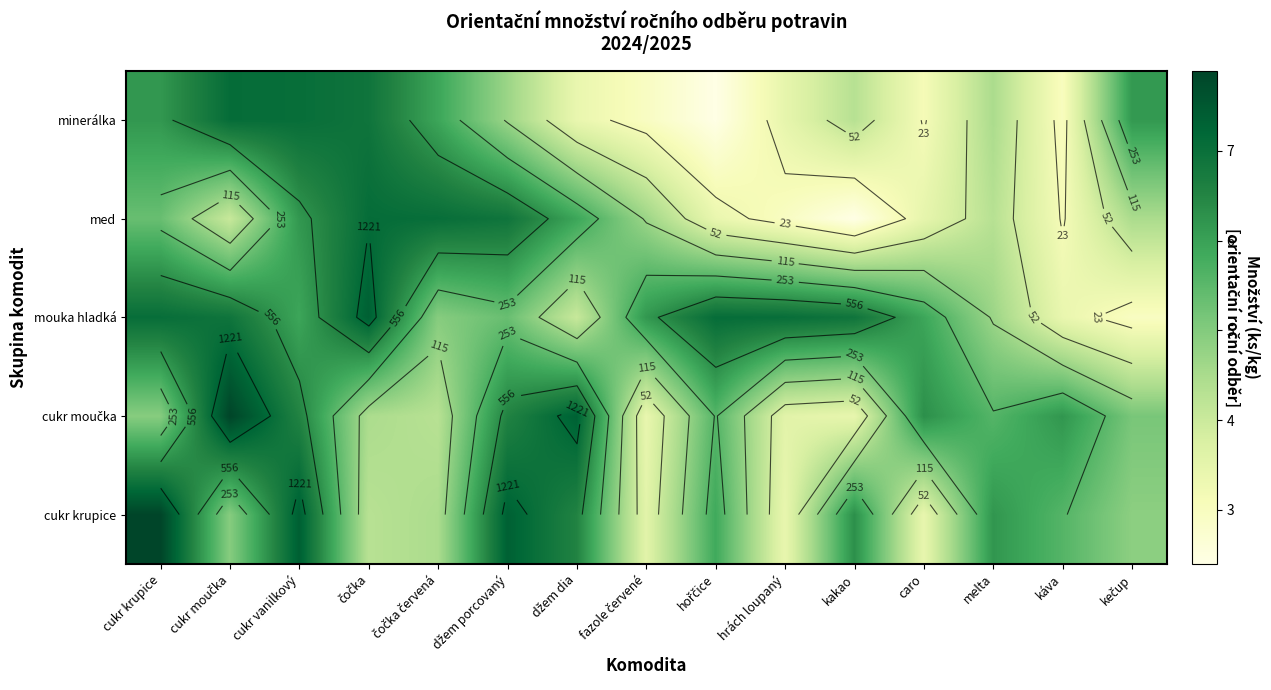

What is the difference between the highest and lowest values at hrách loupaný?

4.1